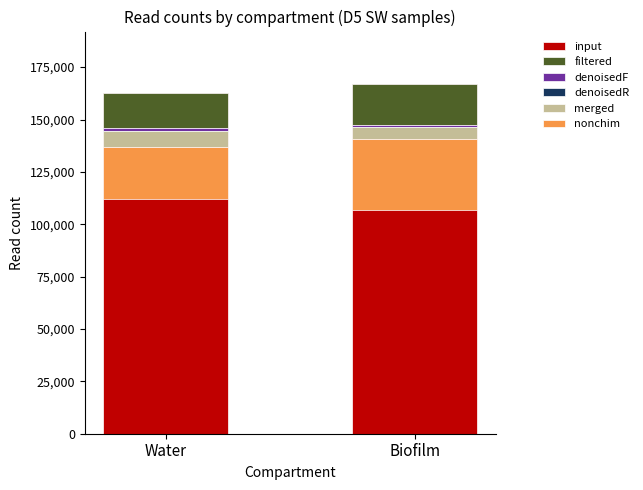

What are all the series names shown in the legend?

input, filtered, denoisedF, denoisedR, merged, nonchim